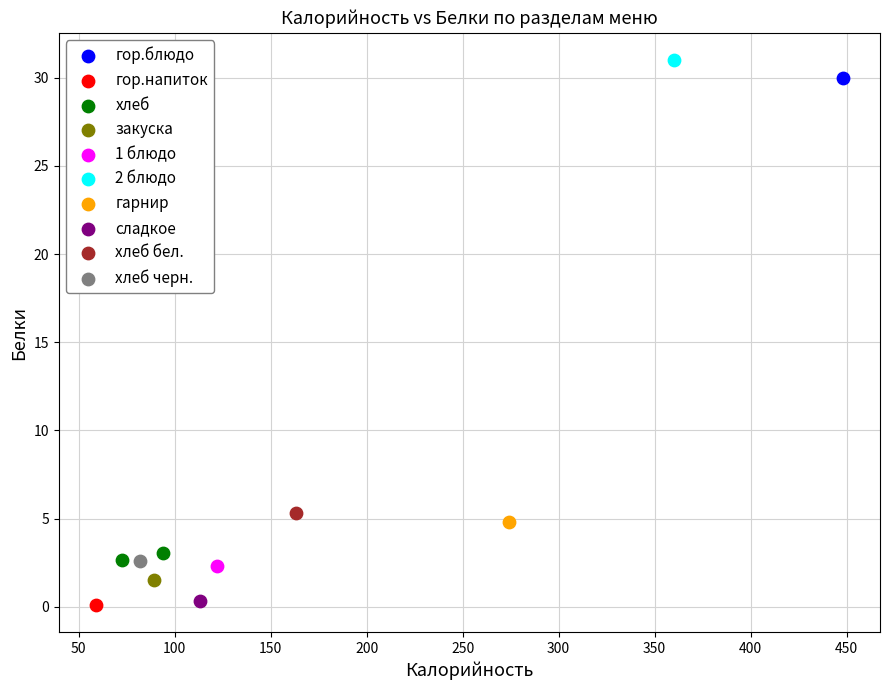

What are all the series names shown in the legend?

гор.блюдо, гор.напиток, хлеб, закуска, 1 блюдо, 2 блюдо, гарнир, сладкое, хлеб бел., хлеб черн.